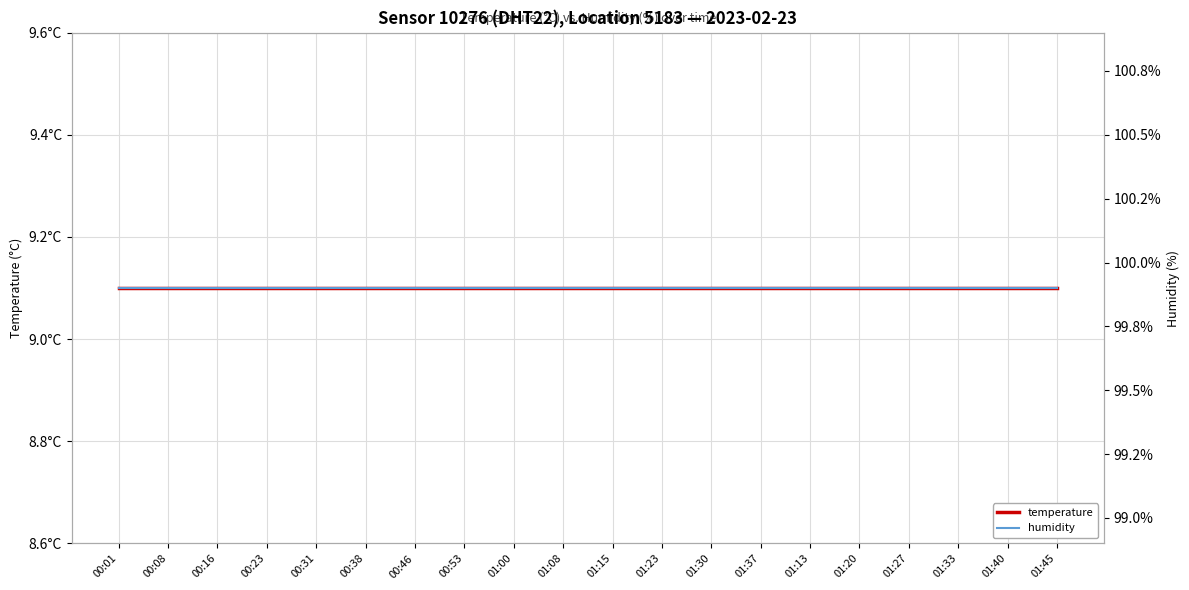

Reading left to right, extract all data points from this chart.

temperature: 9.1	9.1	9.1	9.1	9.1	9.1	9.1	9.1	9.1	9.1	9.1	9.1	9.1	9.1	9.1	9.1	9.1	9.1	9.1	9.1
humidity: 99.9	99.9	99.9	99.9	99.9	99.9	99.9	99.9	99.9	99.9	99.9	99.9	99.9	99.9	99.9	99.9	99.9	99.9	99.9	99.9